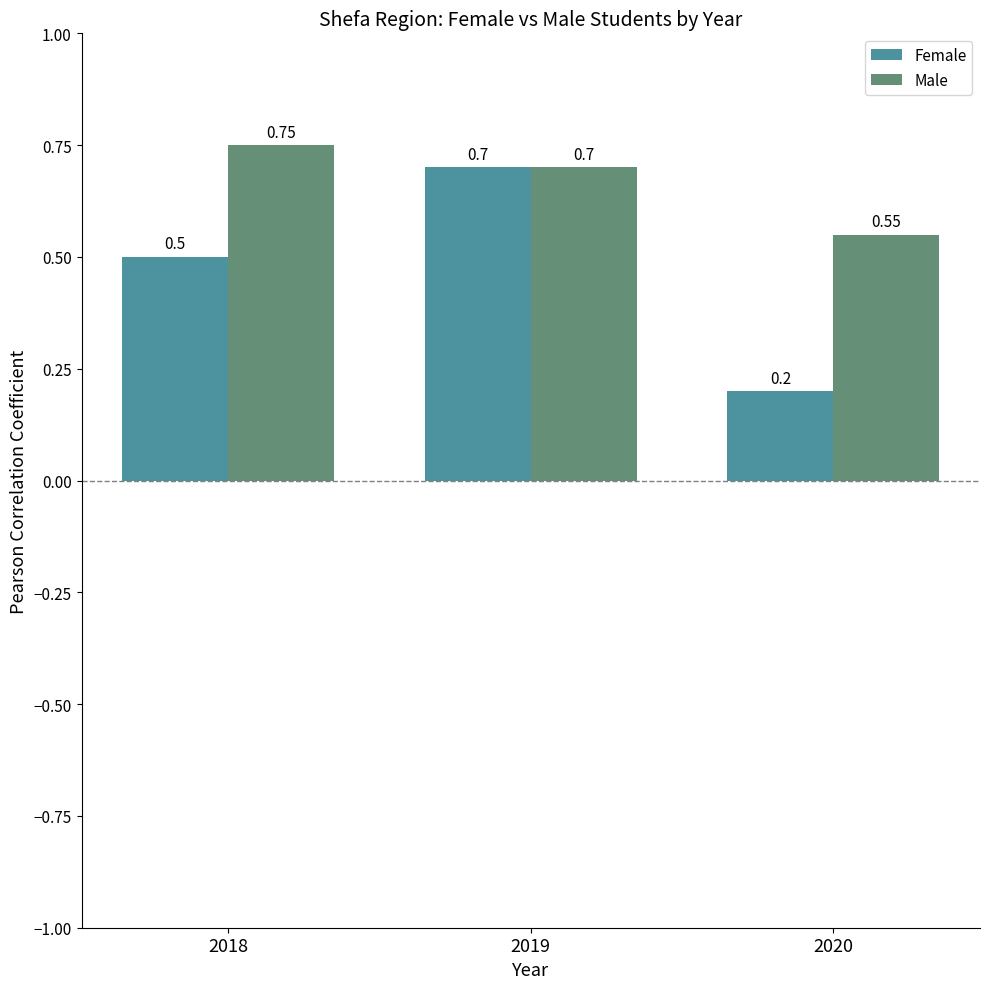

Rank the series by their maximum value, from lowest to highest.

Female, Male